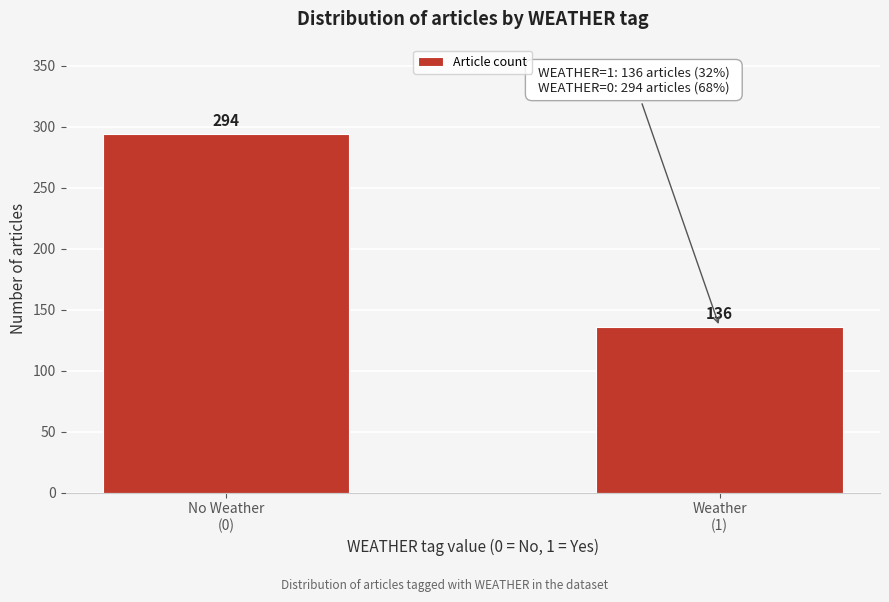

Reading left to right, transcribe all the data shown in this chart.

294	136